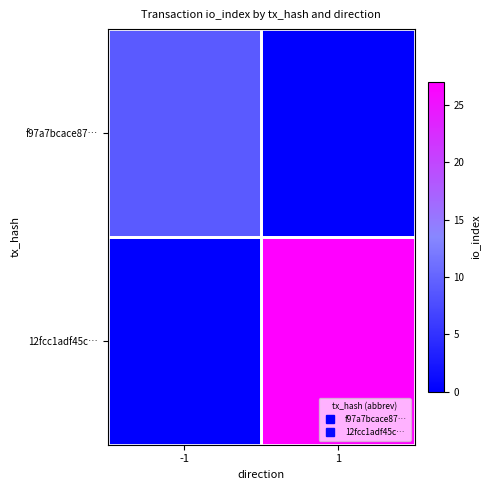

Reading left to right, list all the values displayed in this chart.

f97a7bcace87…: -1=9	1=0
12fcc1adf45c…: -1=0	1=27